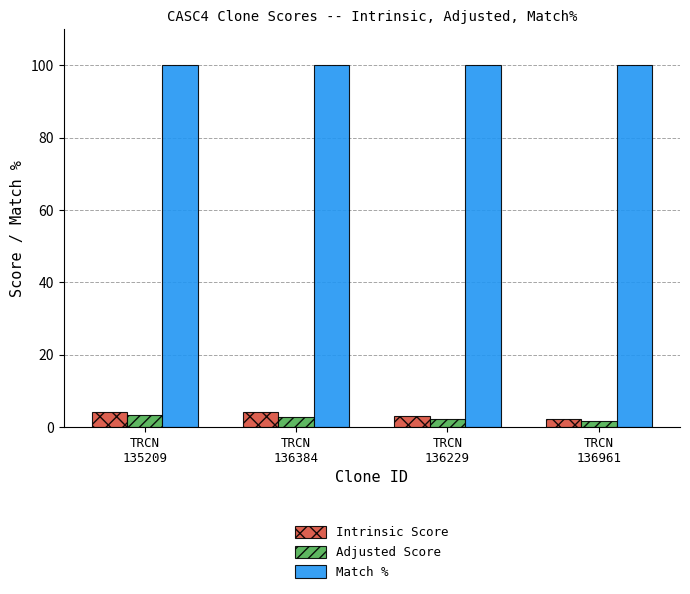

What is the highest value of the Match % series?

100.0